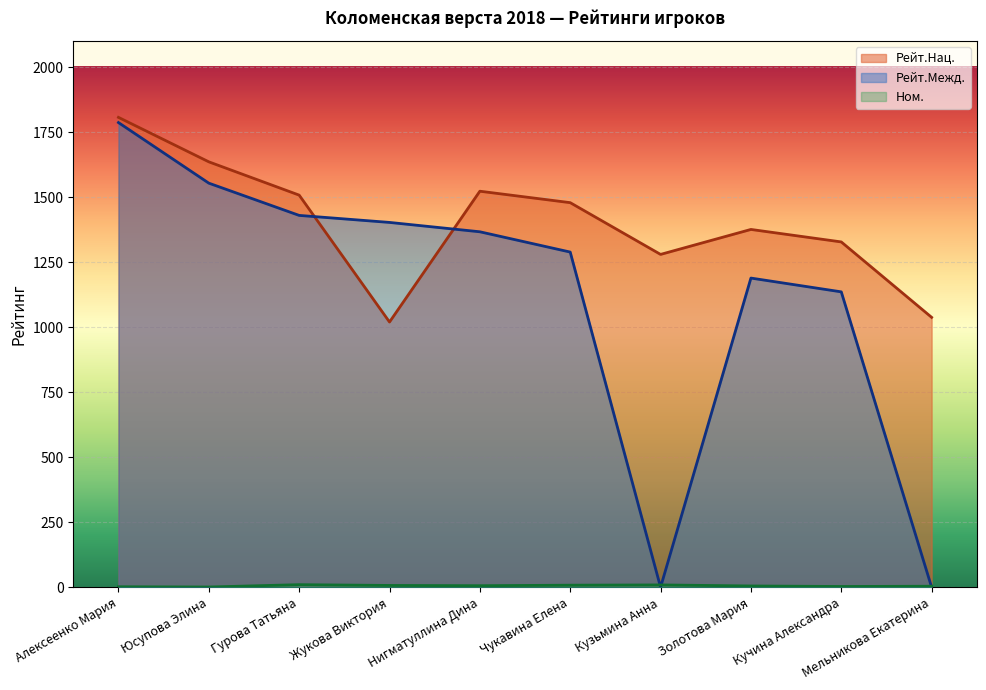

The Рейт.Межд. series shows 1430 at Гурова Татьяна. True or false?

True